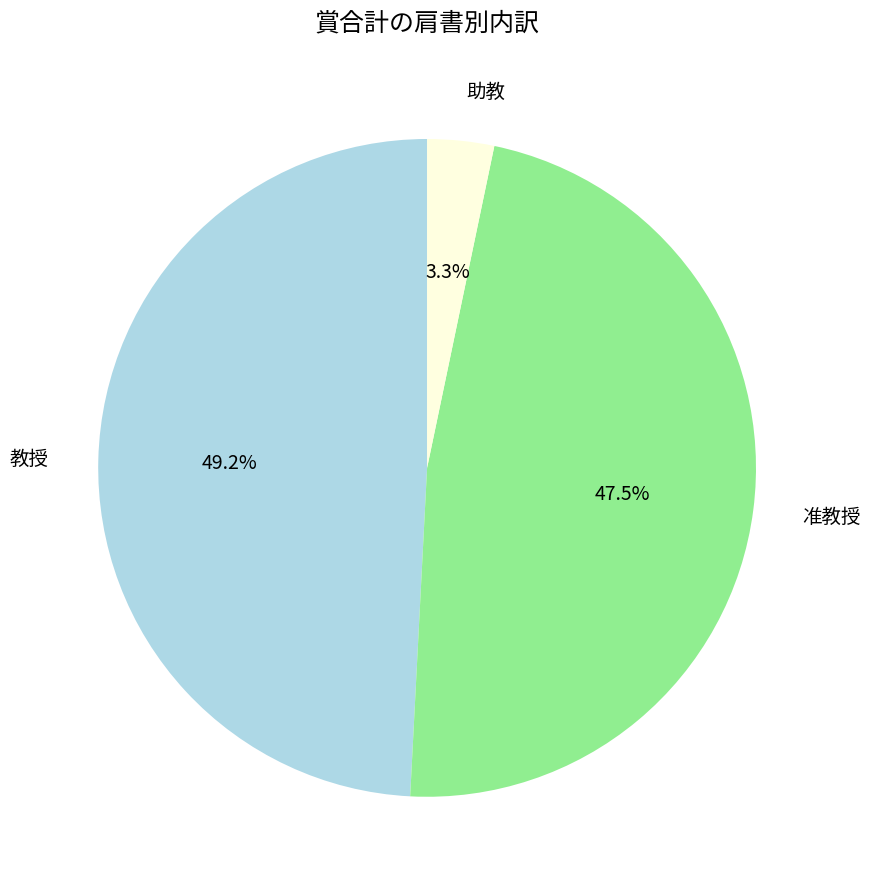

Does any single category account for the majority?

No